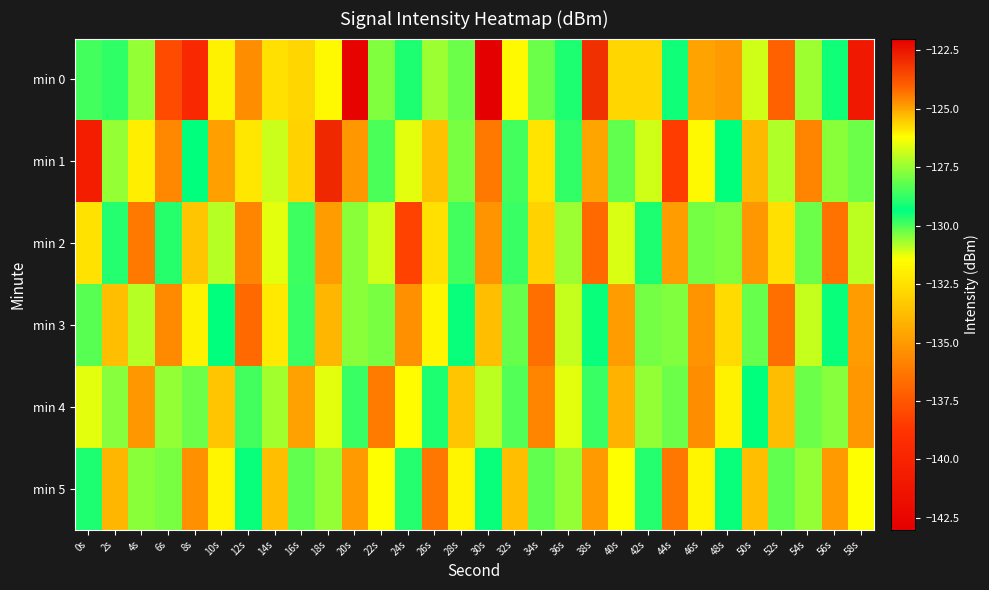

Rank the series at 18s from highest to lowest value.

min 1, min 0, min 5, min 4, min 3, min 2